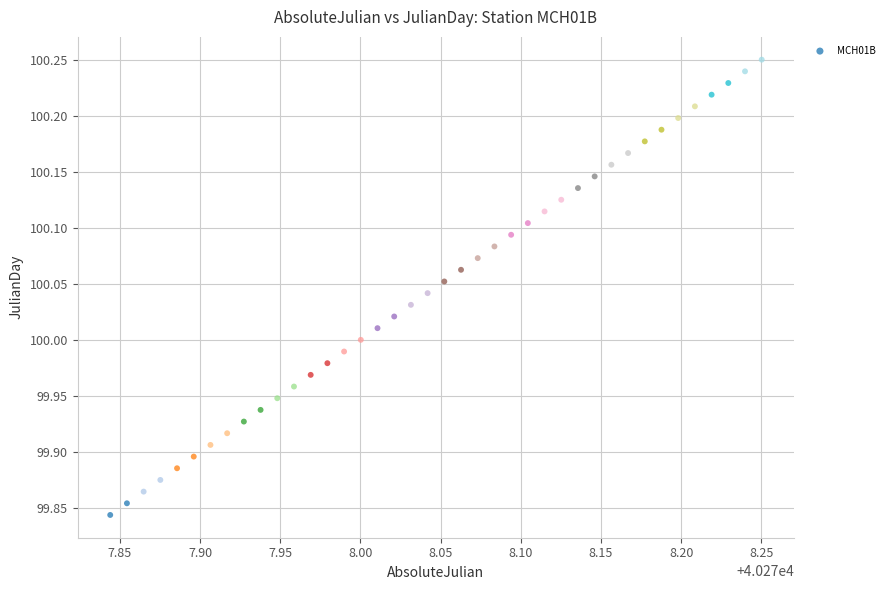

What is the range of X values (max minus min)?

0.4